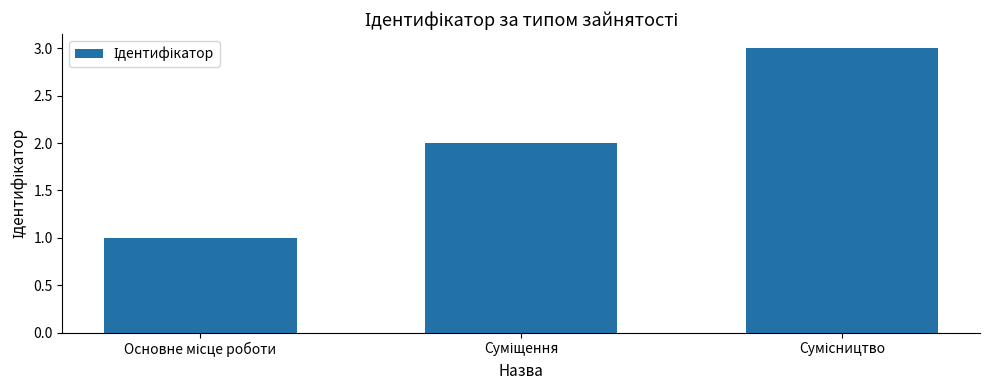

What is the greatest value displayed?

3